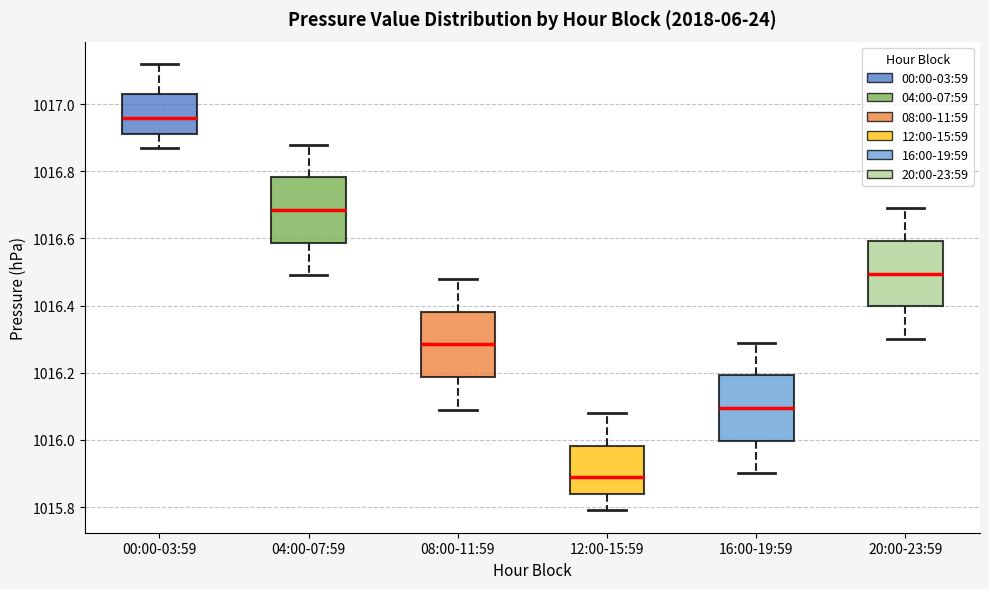

Where does the lower whisker of the box for 08:00-11:59 end on the y-axis? The values are not printed on the chart, so give them approximately, as read against the axis.

1016.10